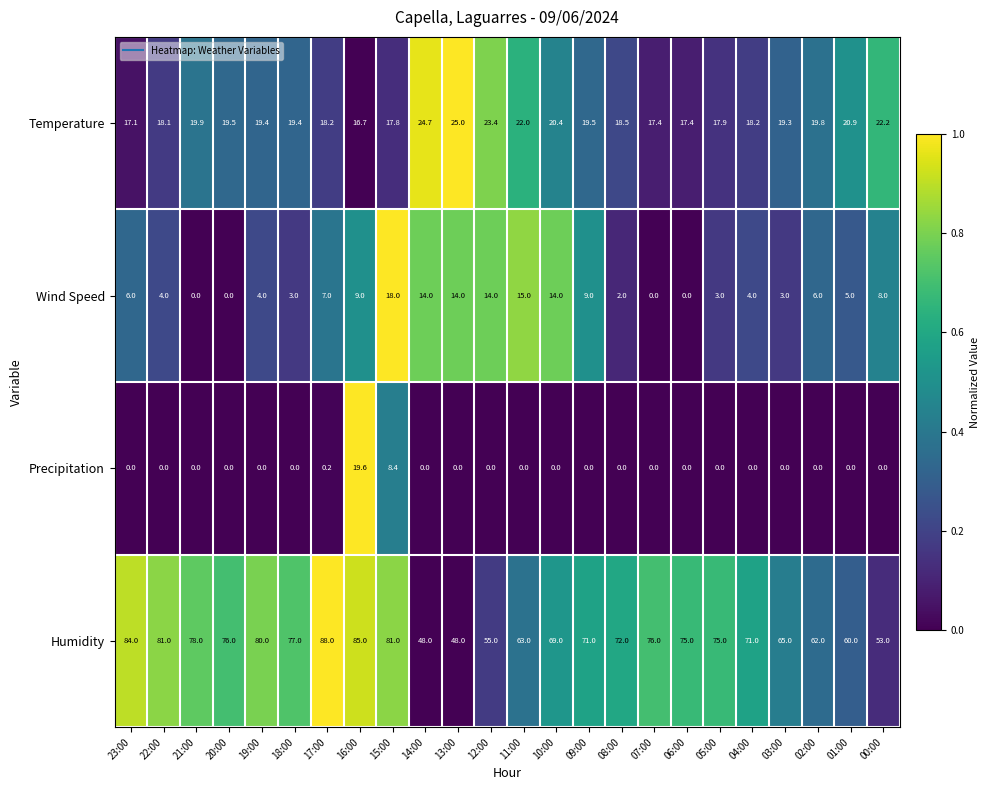

How many categories are shown in the chart?

24